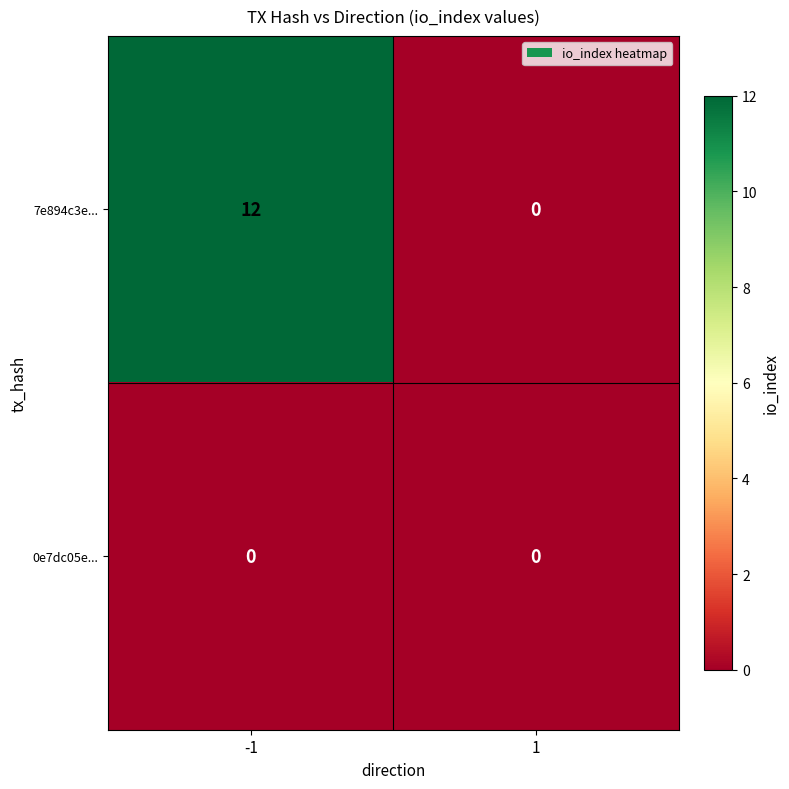

Reading left to right, transcribe all the data shown in this chart.

7e894c3e...: 12	0
0e7dc05e...: 0	0